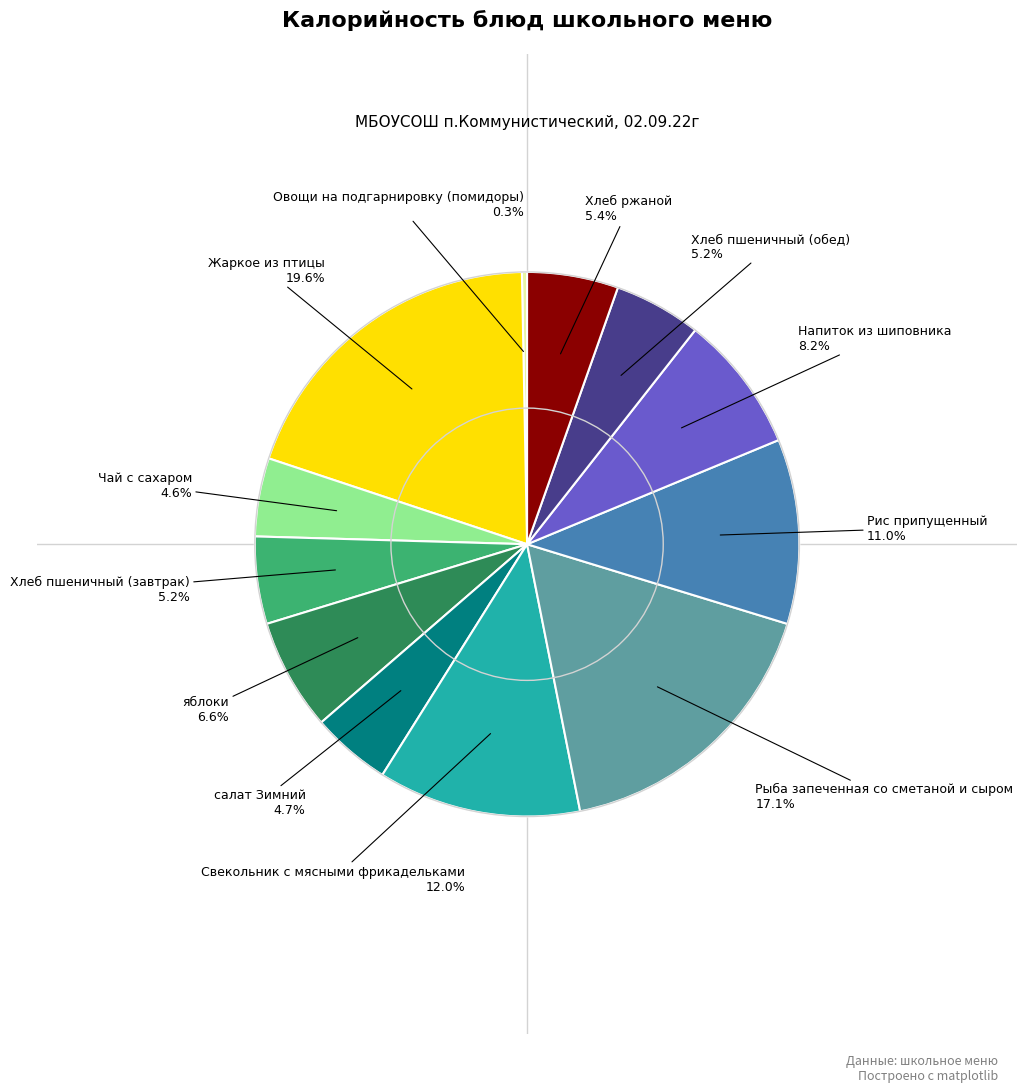

Is there a majority slice in this chart?

No